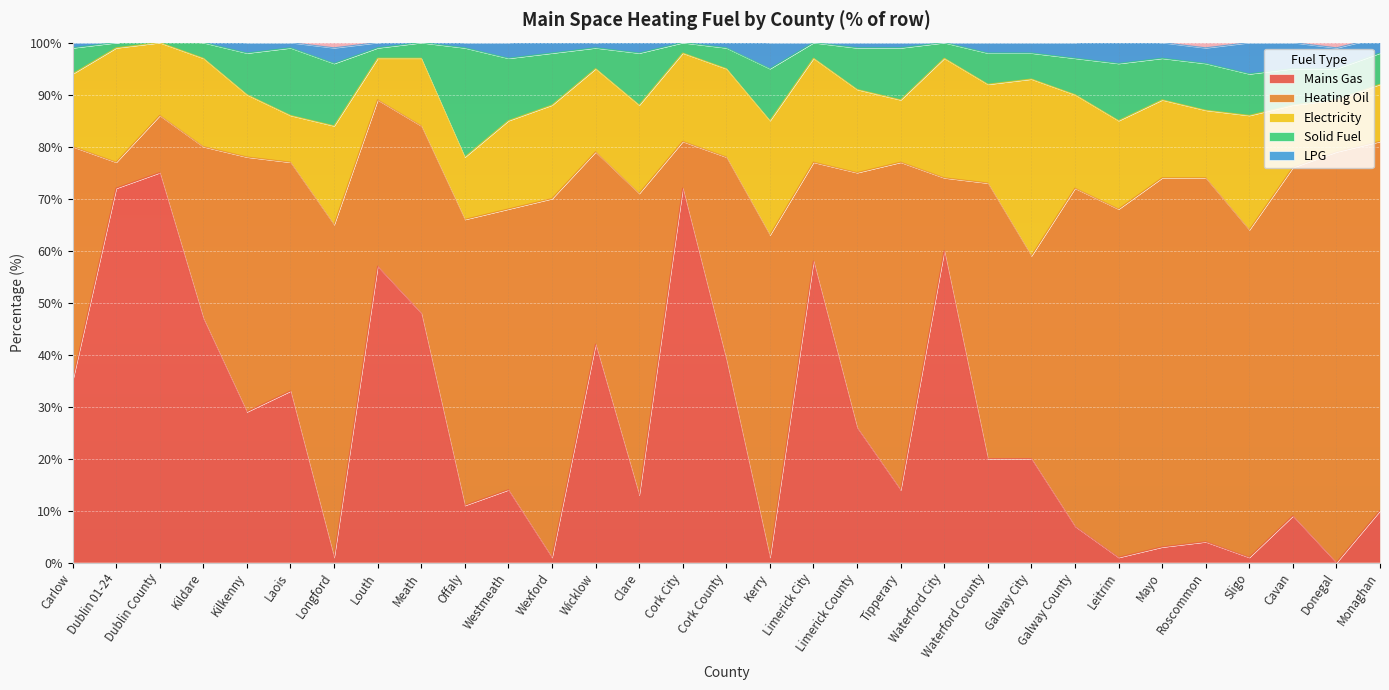

Reading left to right, extract all data points from this chart.

Mains Gas: Carlow=35	Dublin 01-24=72	Dublin County=75	Kildare=47	Kilkenny=29	Laois=33	Longford=1	Louth=57	Meath=48	Offaly=11	Westmeath=14	Wexford=1	Wicklow=42	Clare=13	Cork City=72	Cork County=39	Kerry=1	Limerick City=58	Limerick County=26	Tipperary=14	Waterford City=60	Waterford County=20	Galway City=20	Galway County=7	Leitrim=1	Mayo=3	Roscommon=4	Sligo=1	Cavan=9	Donegal=0	Monaghan=10
Heating Oil: Carlow=45	Dublin 01-24=5	Dublin County=11	Kildare=33	Kilkenny=49	Laois=44	Longford=64	Louth=32	Meath=36	Offaly=55	Westmeath=54	Wexford=69	Wicklow=37	Clare=58	Cork City=9	Cork County=39	Kerry=62	Limerick City=19	Limerick County=49	Tipperary=63	Waterford City=14	Waterford County=53	Galway City=39	Galway County=65	Leitrim=67	Mayo=71	Roscommon=70	Sligo=63	Cavan=67	Donegal=79	Monaghan=71
Electricity: Carlow=14	Dublin 01-24=22	Dublin County=14	Kildare=17	Kilkenny=12	Laois=9	Longford=19	Louth=8	Meath=13	Offaly=12	Westmeath=17	Wexford=18	Wicklow=16	Clare=17	Cork City=17	Cork County=17	Kerry=22	Limerick City=20	Limerick County=16	Tipperary=12	Waterford City=23	Waterford County=19	Galway City=34	Galway County=18	Leitrim=17	Mayo=15	Roscommon=13	Sligo=22	Cavan=12	Donegal=10	Monaghan=11
Solid Fuel: Carlow=5	Dublin 01-24=1	Dublin County=1	Kildare=3	Kilkenny=8	Laois=13	Longford=12	Louth=2	Meath=3	Offaly=21	Westmeath=12	Wexford=10	Wicklow=4	Clare=10	Cork City=2	Cork County=4	Kerry=10	Limerick City=3	Limerick County=8	Tipperary=10	Waterford City=3	Waterford County=6	Galway City=5	Galway County=7	Leitrim=11	Mayo=8	Roscommon=9	Sligo=8	Cavan=7	Donegal=6	Monaghan=6
LPG: Carlow=1	Dublin 01-24=0	Dublin County=0	Kildare=1	Kilkenny=2	Laois=1	Longford=3	Louth=1	Meath=1	Offaly=1	Westmeath=3	Wexford=3	Wicklow=1	Clare=3	Cork City=0	Cork County=2	Kerry=5	Limerick City=0	Limerick County=1	Tipperary=1	Waterford City=0	Waterford County=2	Galway City=2	Galway County=3	Leitrim=5	Mayo=3	Roscommon=3	Sligo=6	Cavan=5	Donegal=4	Monaghan=3